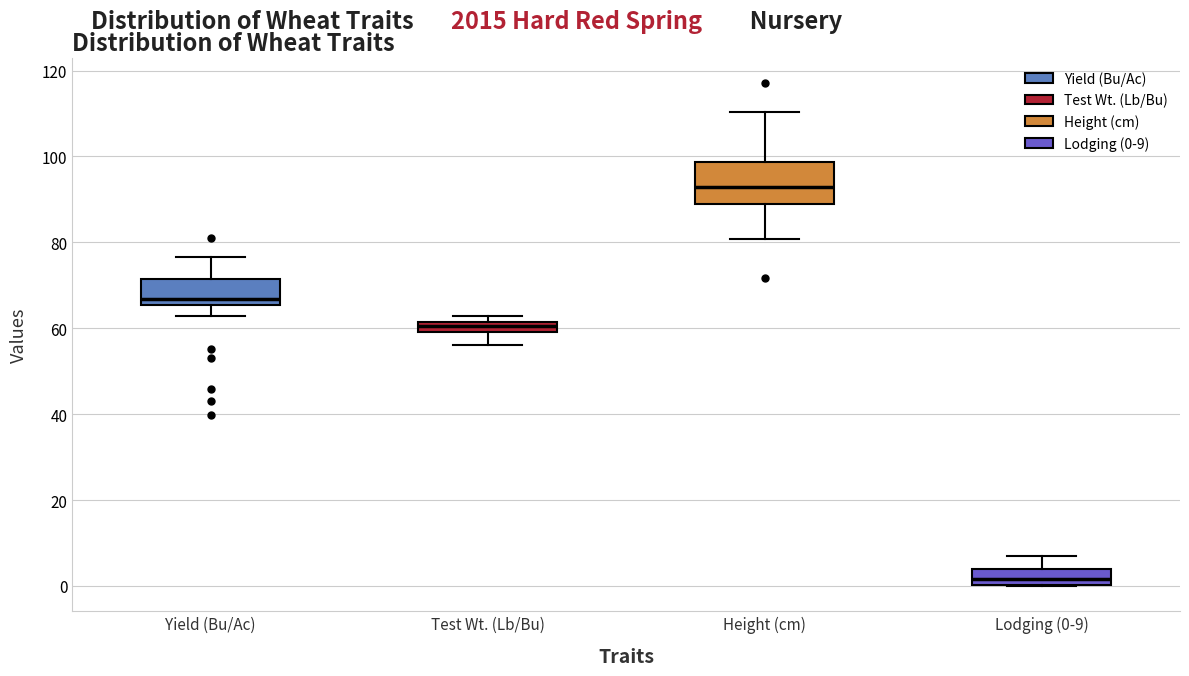

Comparing the boxes themselves (not the whiskers), which one is the tallest?

Height (cm)